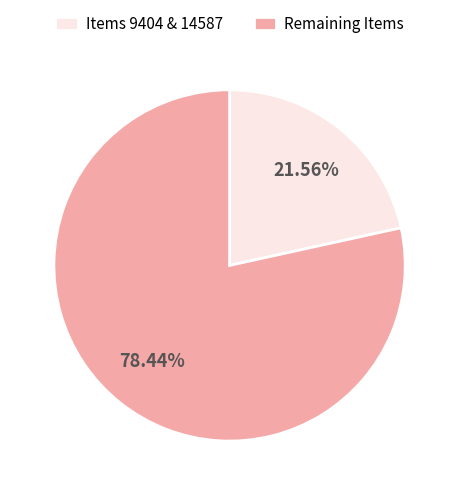

What is the majority slice?

Remaining Items